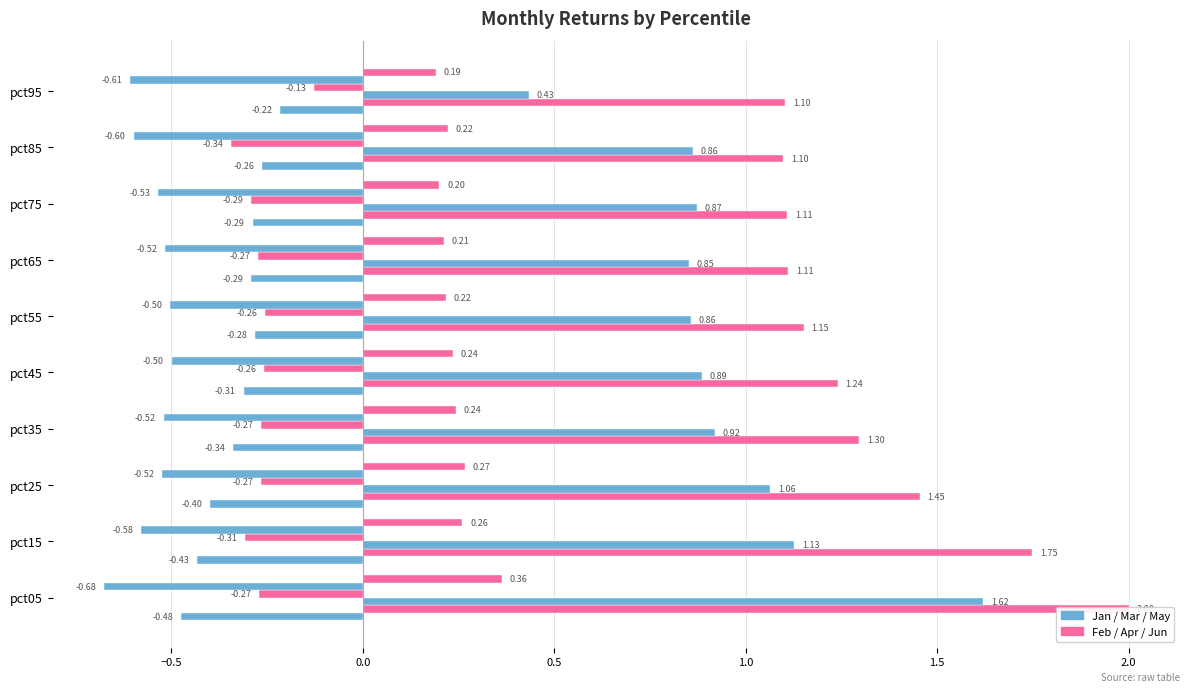

What is the difference between the maximum and minimum values in the Apr series?

0.2